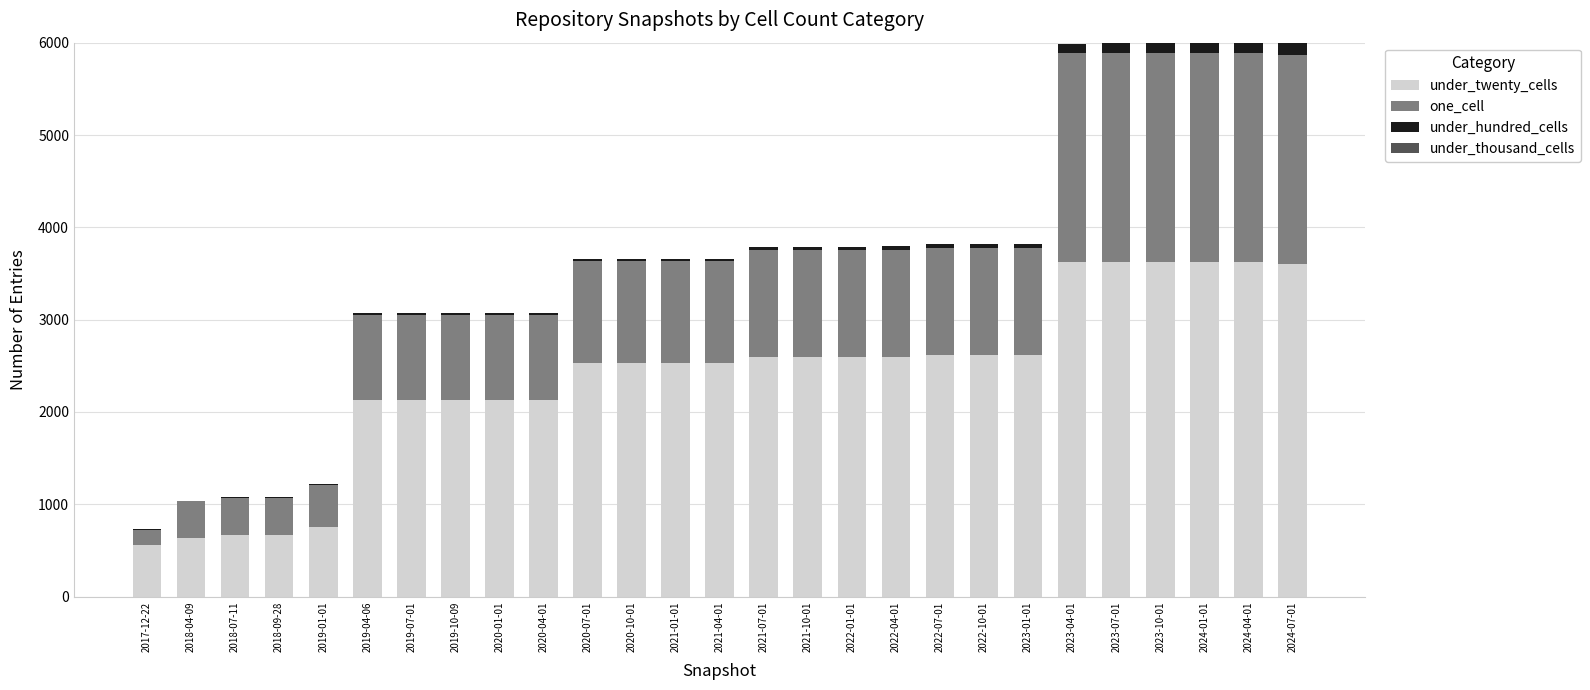

What is the sum of all under_twenty_cells values?

63980